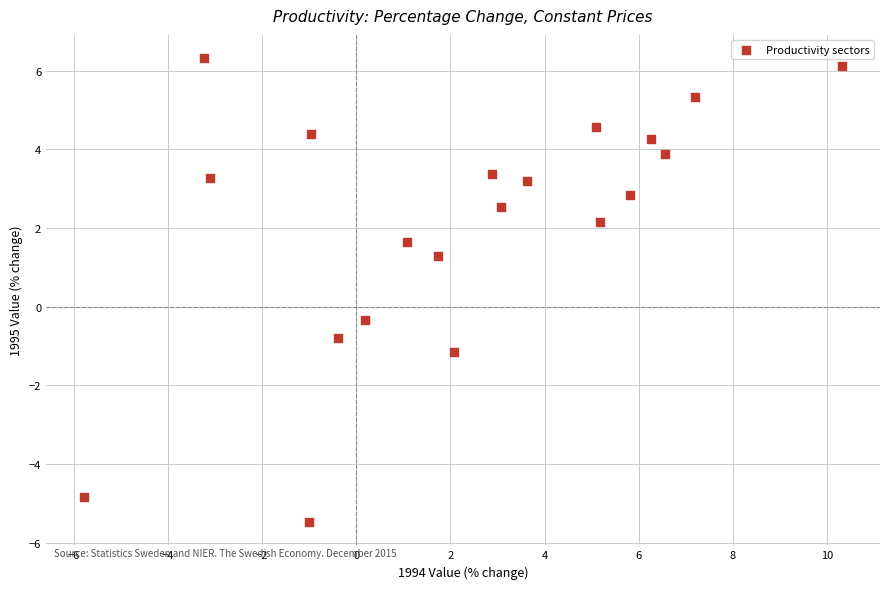

What is the range of X values (max minus min)?

16.1